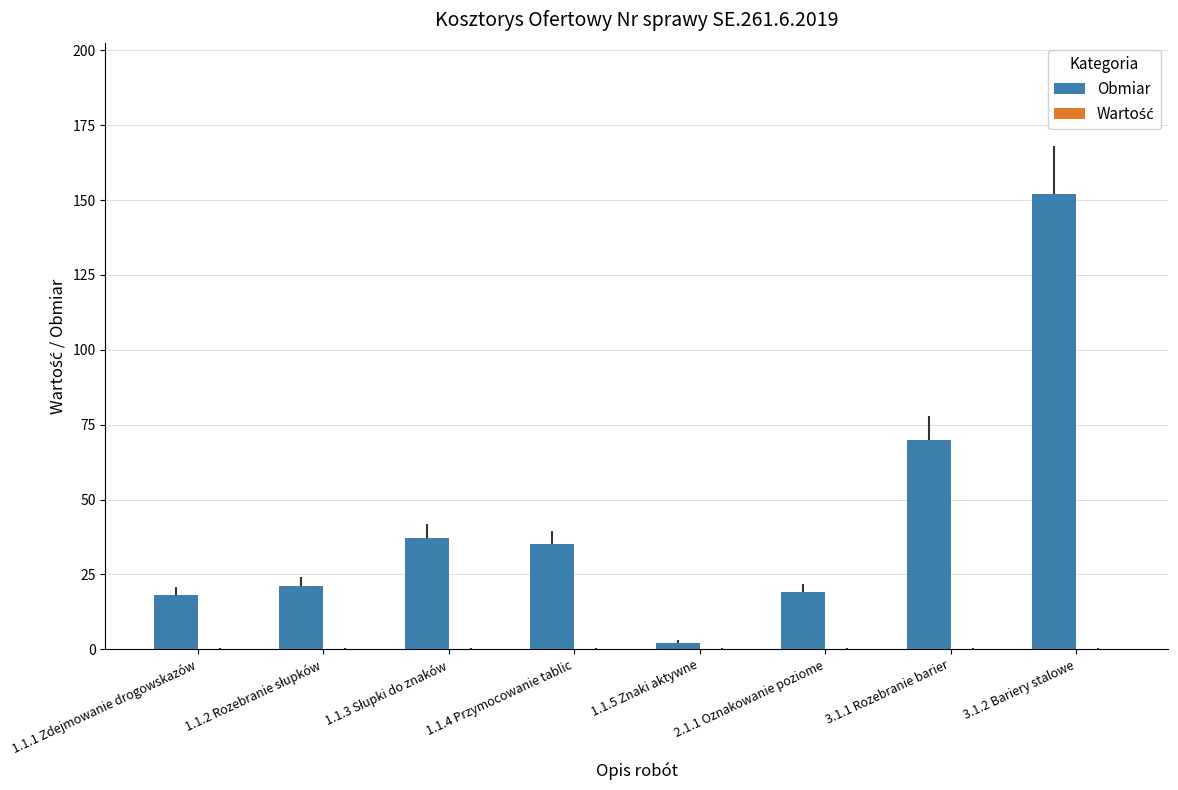

How many distinct data groups are displayed?

1